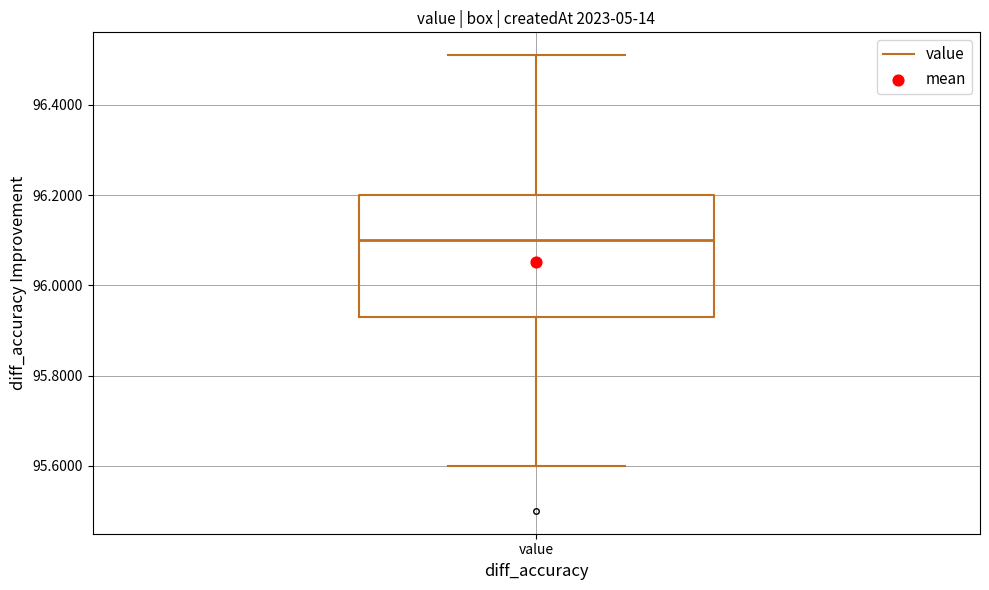

Read this box plot against the y-axis: the position of the median line, the range covered by the box, and the ends of both whiskers. The values are not printed on the chart, so give them approximately, as read against the axis.

median 96.10, box 95.94 to 96.20, whiskers 95.60 to 96.52